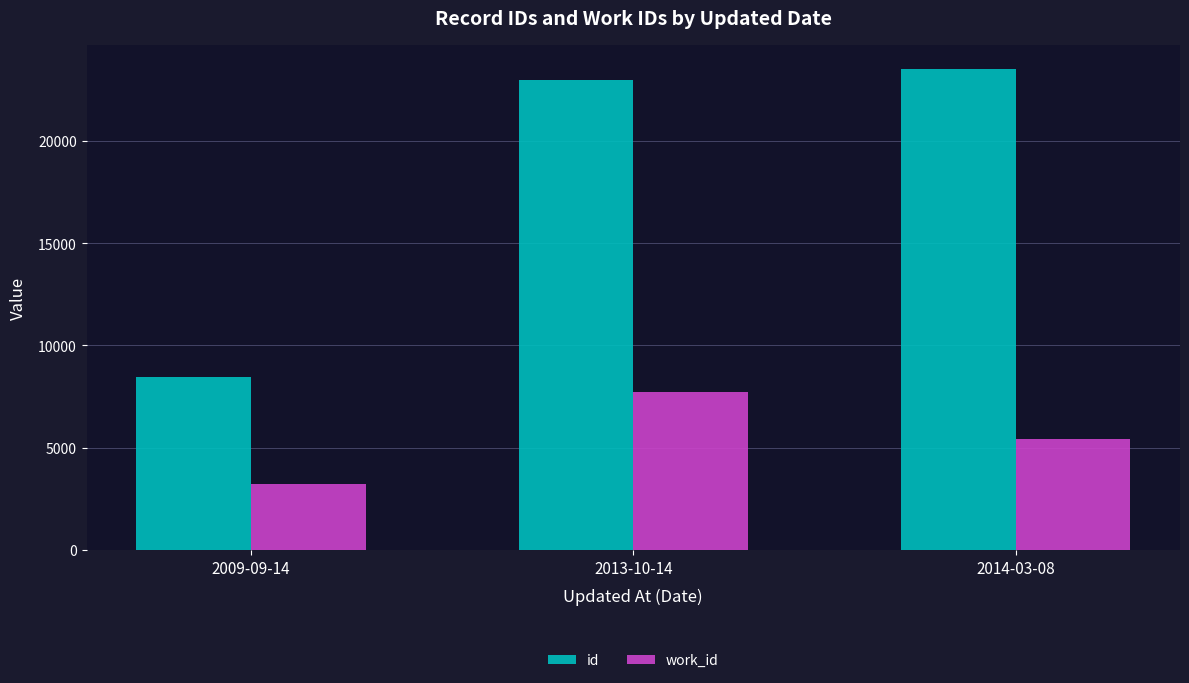

What is the total value across all series at 2013-10-14?

30693